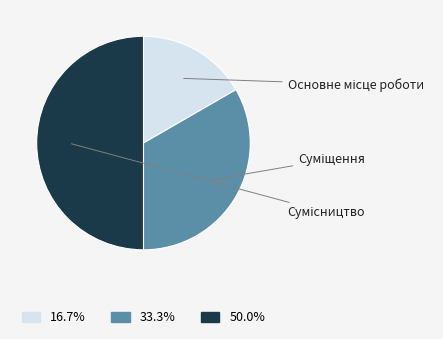

True or false: Основне місце роботи accounts for 17% of the total.

True